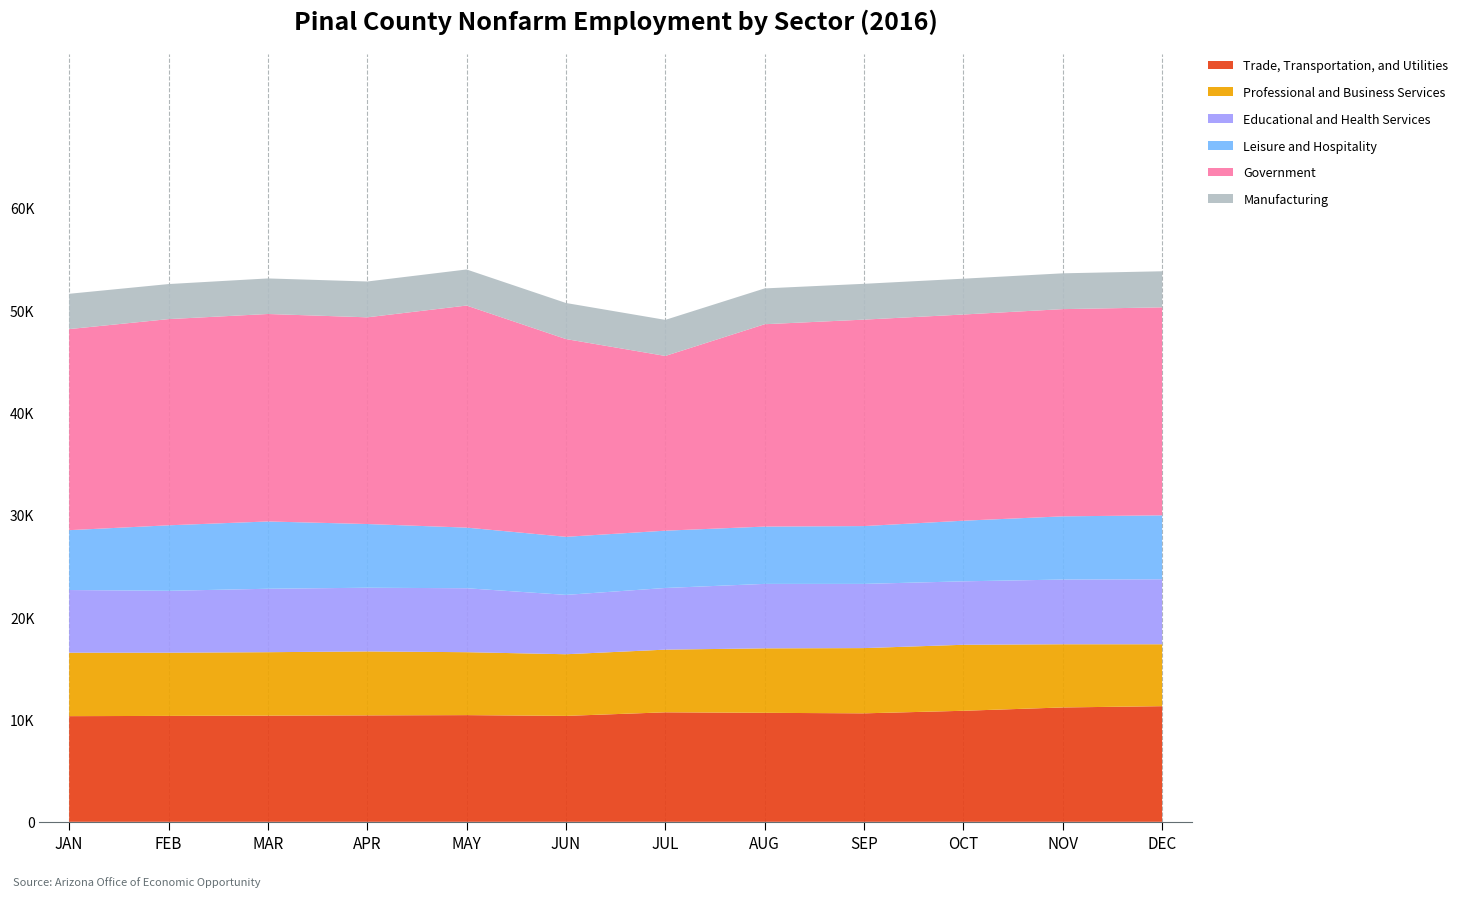

Reading right to left, list all the values displayed in this chart.

Trade, Transportation, and Utilities: DEC=11300	NOV=11175	OCT=10850	SEP=10600	AUG=10650	JUL=10700	JUN=10350	MAY=10425	APR=10400	MAR=10375	FEB=10350	JAN=10325
Professional and Business Services: DEC=6050	NOV=6175	OCT=6450	SEP=6375	AUG=6300	JUL=6125	JUN=6025	MAY=6150	APR=6250	MAR=6200	FEB=6175	JAN=6200
Educational and Health Services: DEC=6350	NOV=6325	OCT=6200	SEP=6275	AUG=6300	JUL=6025	JUN=5800	MAY=6250	APR=6225	MAR=6200	FEB=6050	JAN=6125
Leisure and Hospitality: DEC=6250	NOV=6175	OCT=5925	SEP=5650	AUG=5600	JUL=5600	JUN=5675	MAY=5925	APR=6225	MAR=6575	FEB=6400	JAN=5850
Government: DEC=20325	NOV=20250	OCT=20150	SEP=20175	AUG=19775	JUL=17075	JUN=19325	MAY=21700	APR=20200	MAR=20275	FEB=20150	JAN=19650
Manufacturing: DEC=3525	NOV=3500	OCT=3500	SEP=3500	AUG=3500	JUL=3525	JUN=3525	MAY=3525	APR=3500	MAR=3475	FEB=3425	JAN=3450